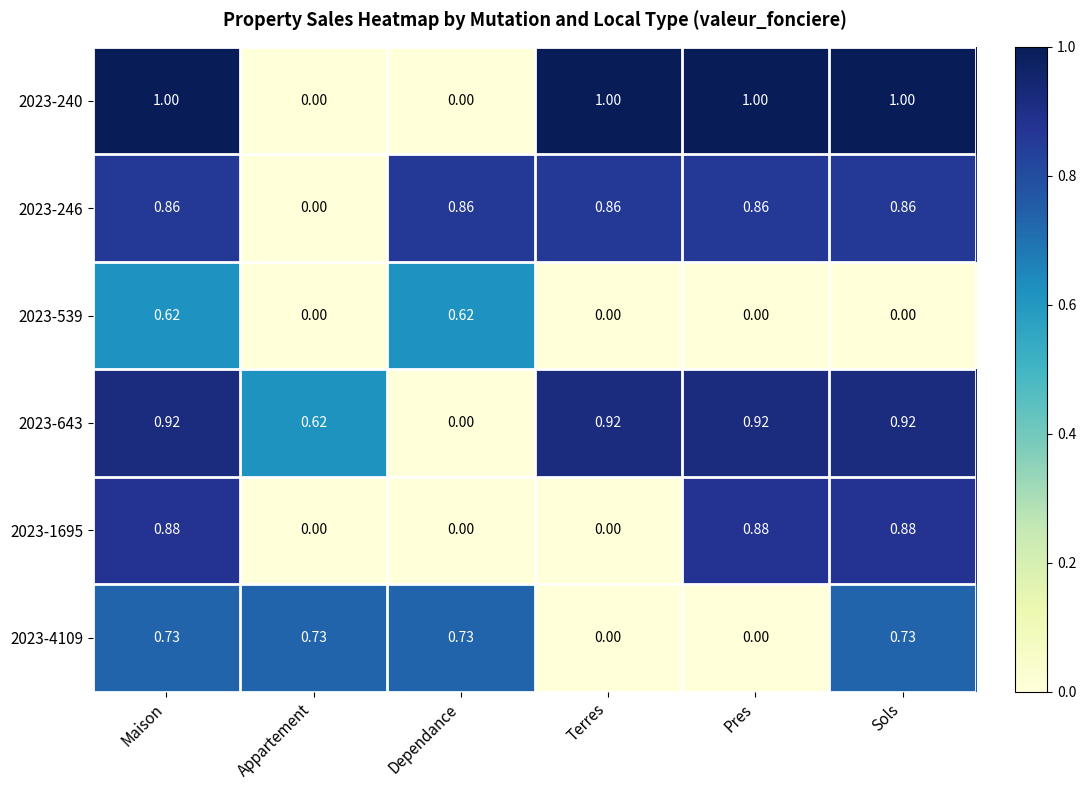

At which category is the sum across all series the highest?

Maison